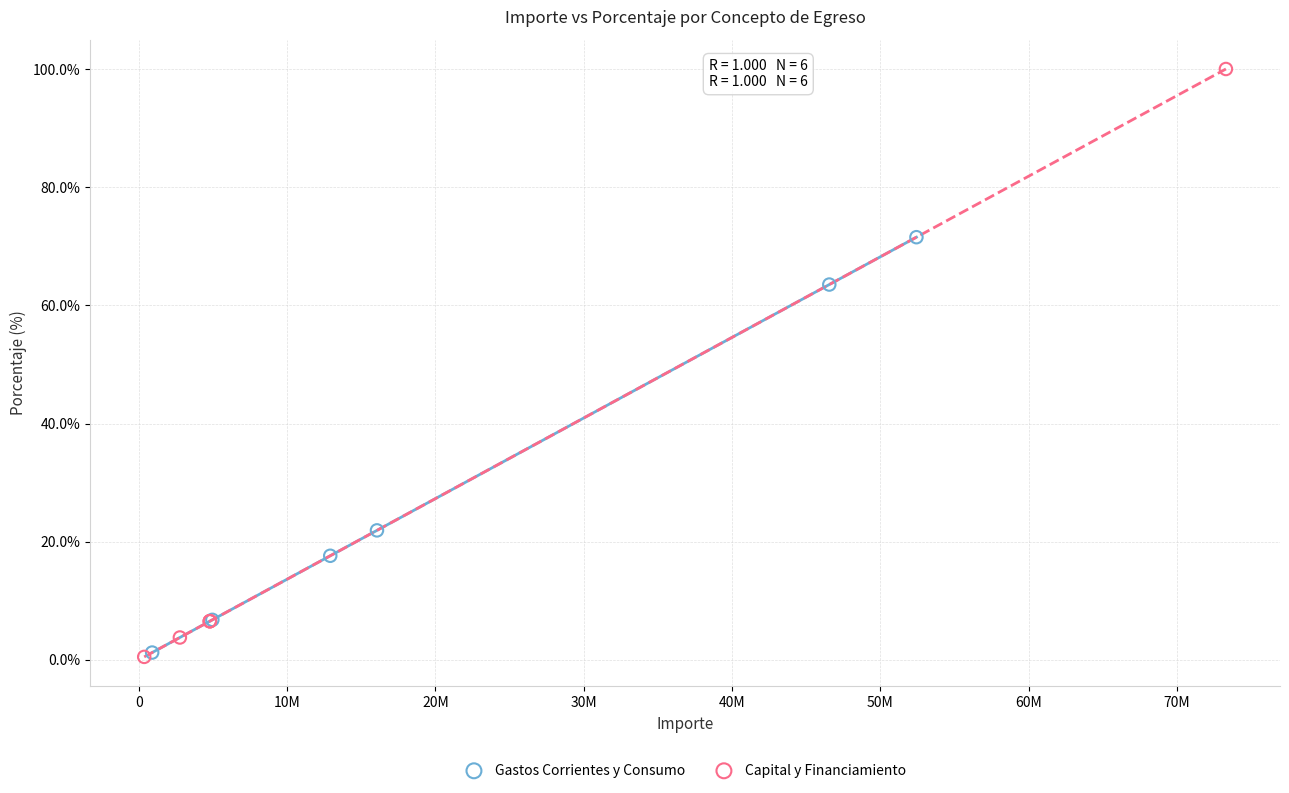

What are all the series names shown in the legend?

Gastos Corrientes y Consumo, Capital y Financiamiento